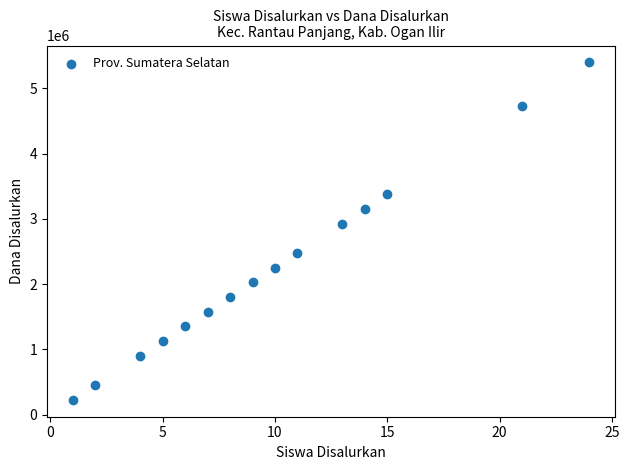

What is the range of X values (max minus min)?

23